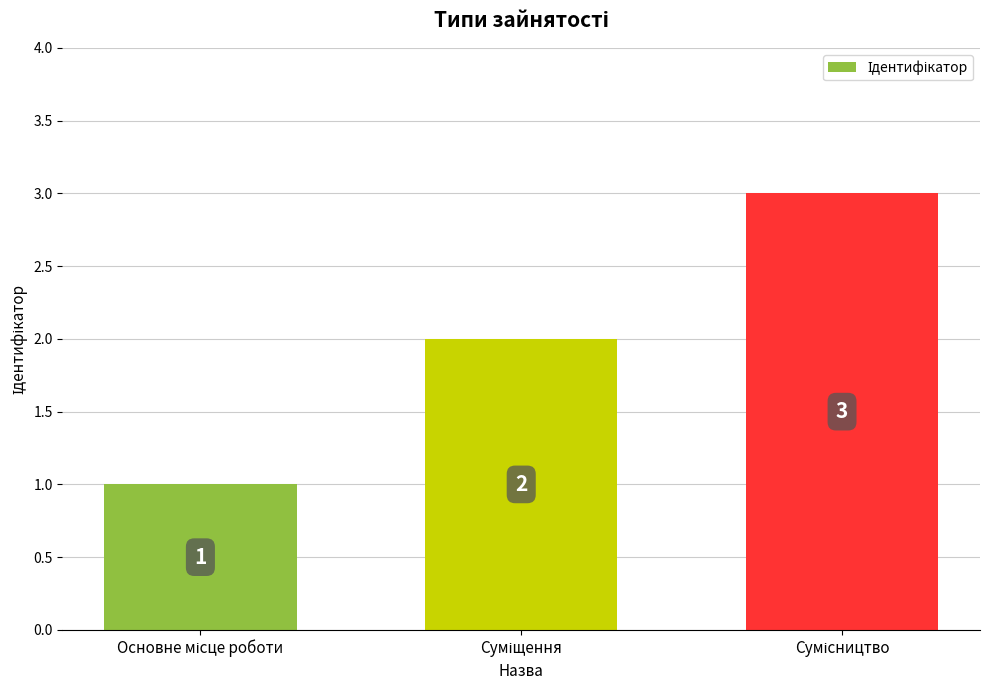

Count the number of data series in this chart.

1